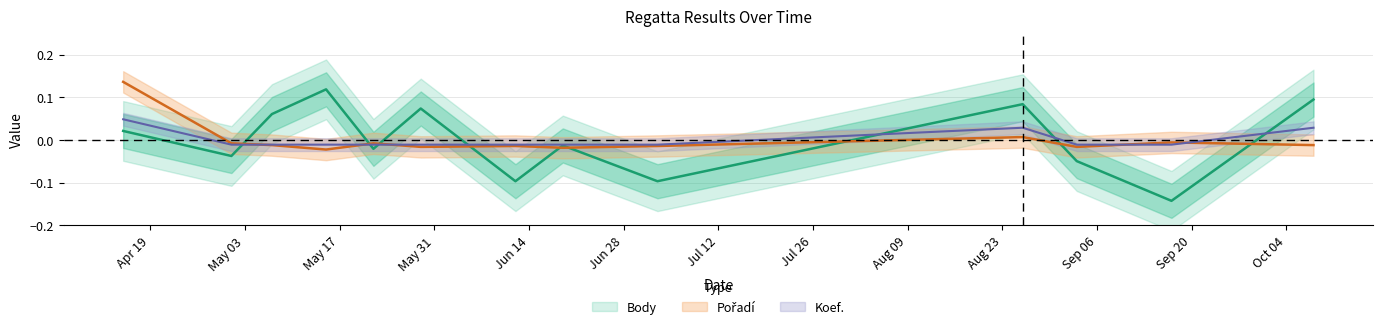

Between 2010-05-29 and 2010-05-22, which is larger?

2010-05-29